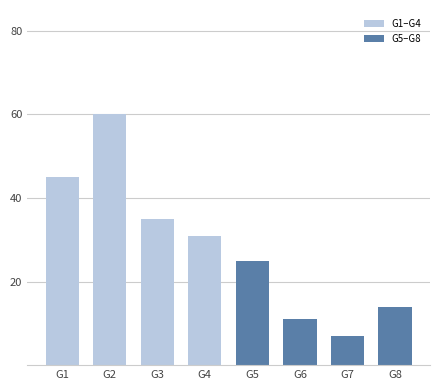

List the series in order of their overall mean, highest first.

G1–G4, G5–G8